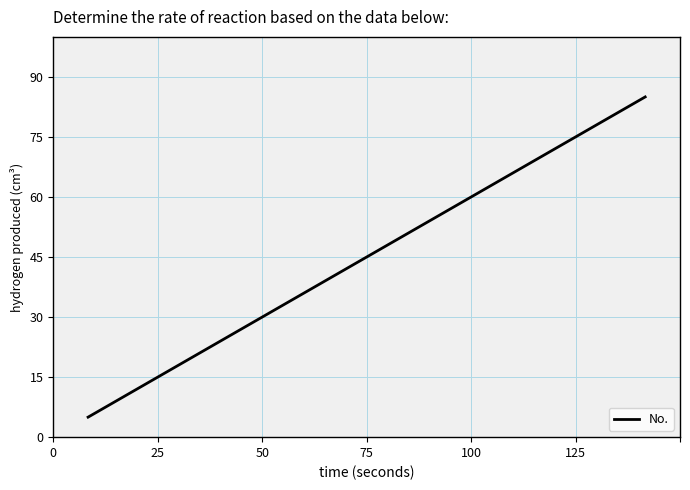

What is the value of the 10th point from the left?

10